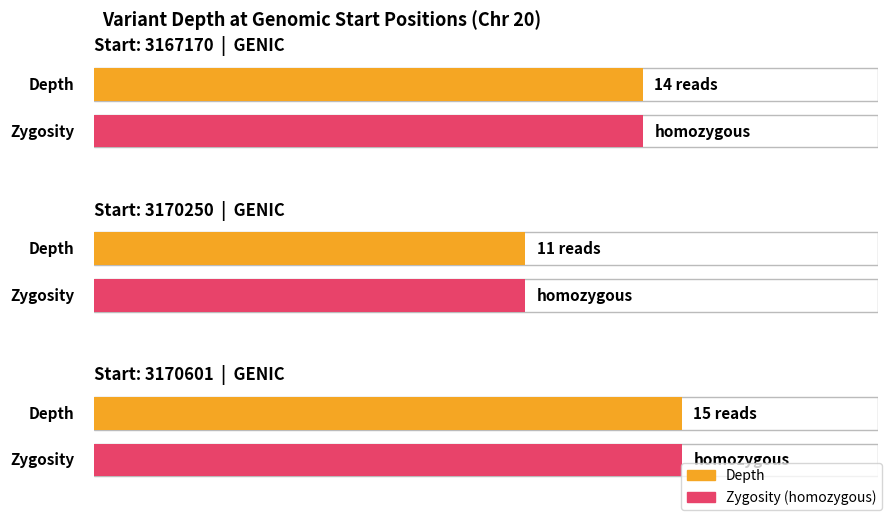

List the labels in order of value, largest first.

3170601, 3167170, 3170250